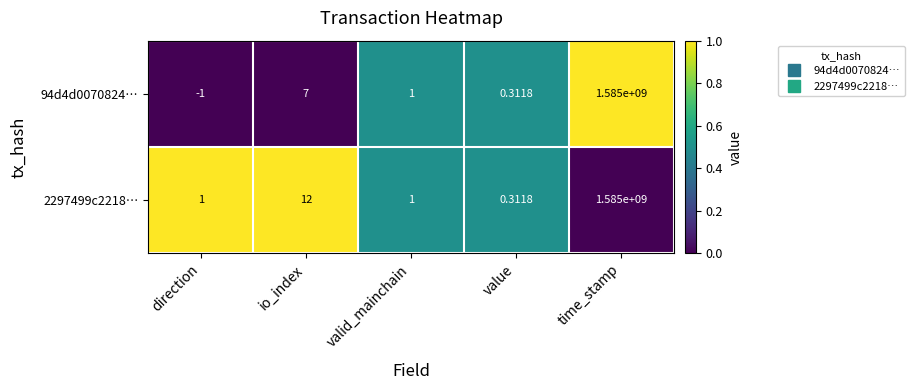

Where is 94d4d0070824… nearest to the value 792499999?

io_index